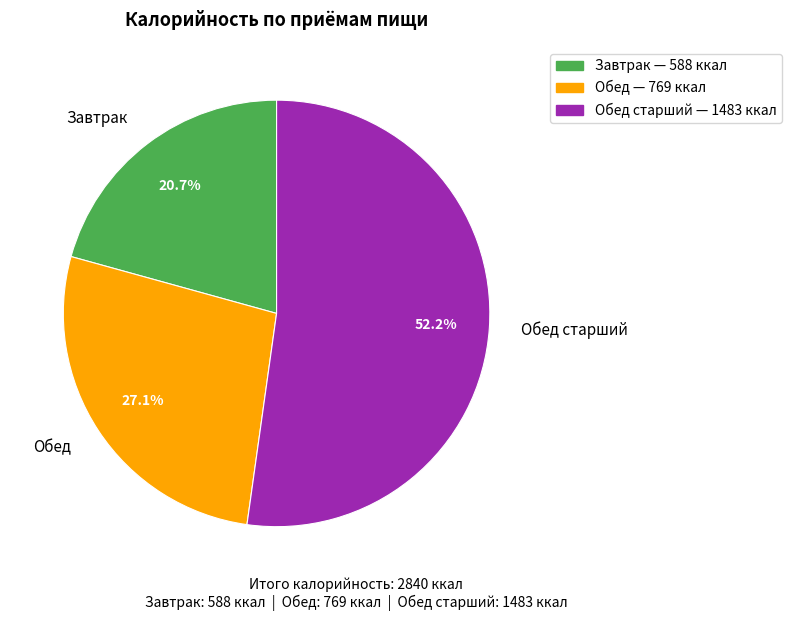

To the nearest percent, what is the difference between the Завтрак and Обед старший slice percentages?

32%